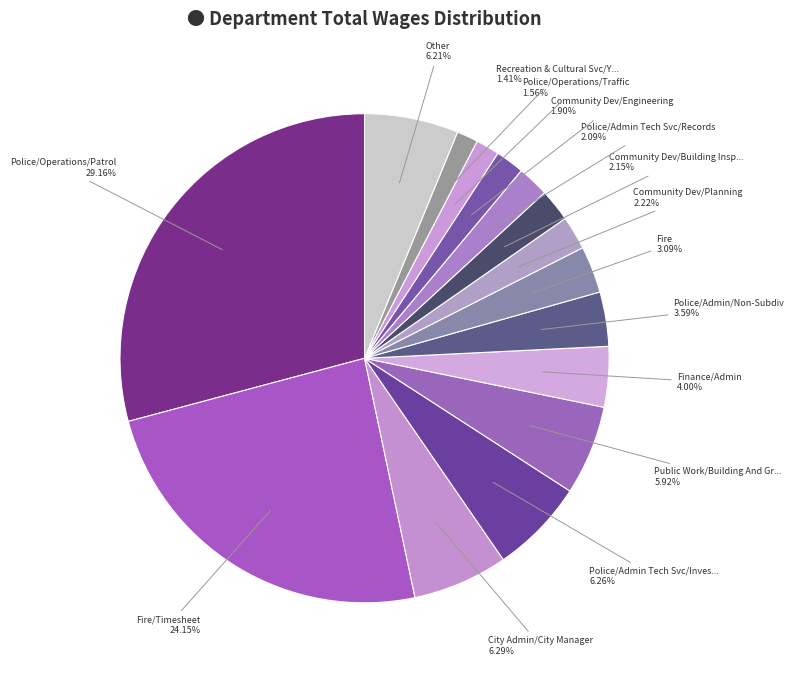

How many slices are in this pie chart?

15